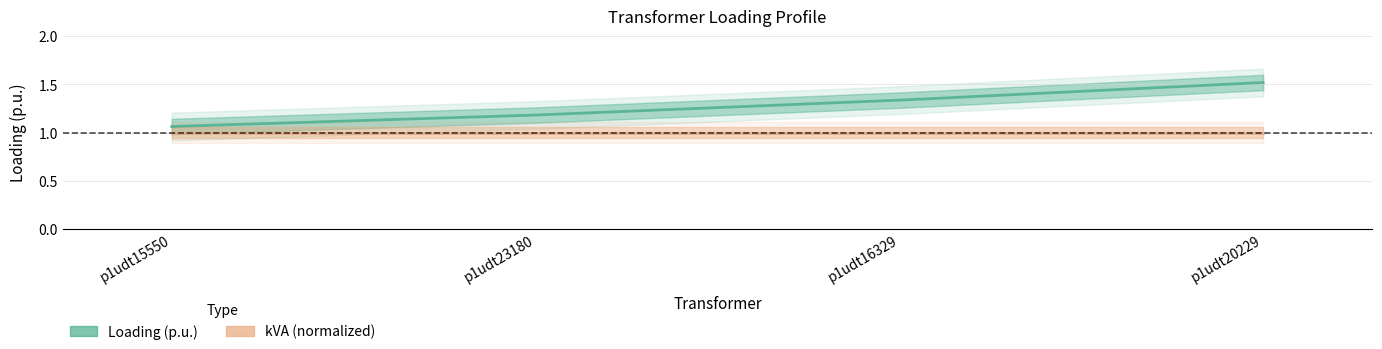

What is the change in value from p1udt15550 to p1udt23180?

+0.1